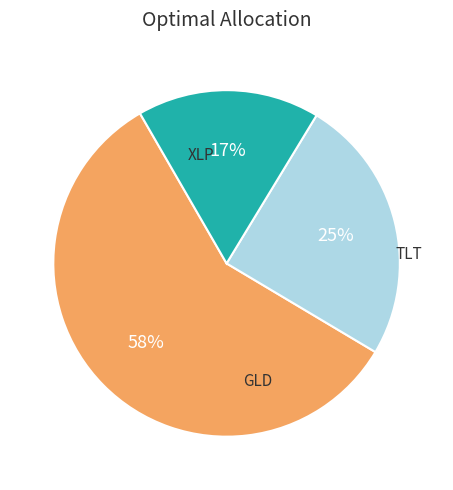

To the nearest percent, what is the difference between the largest and smallest slice percentages?

41%